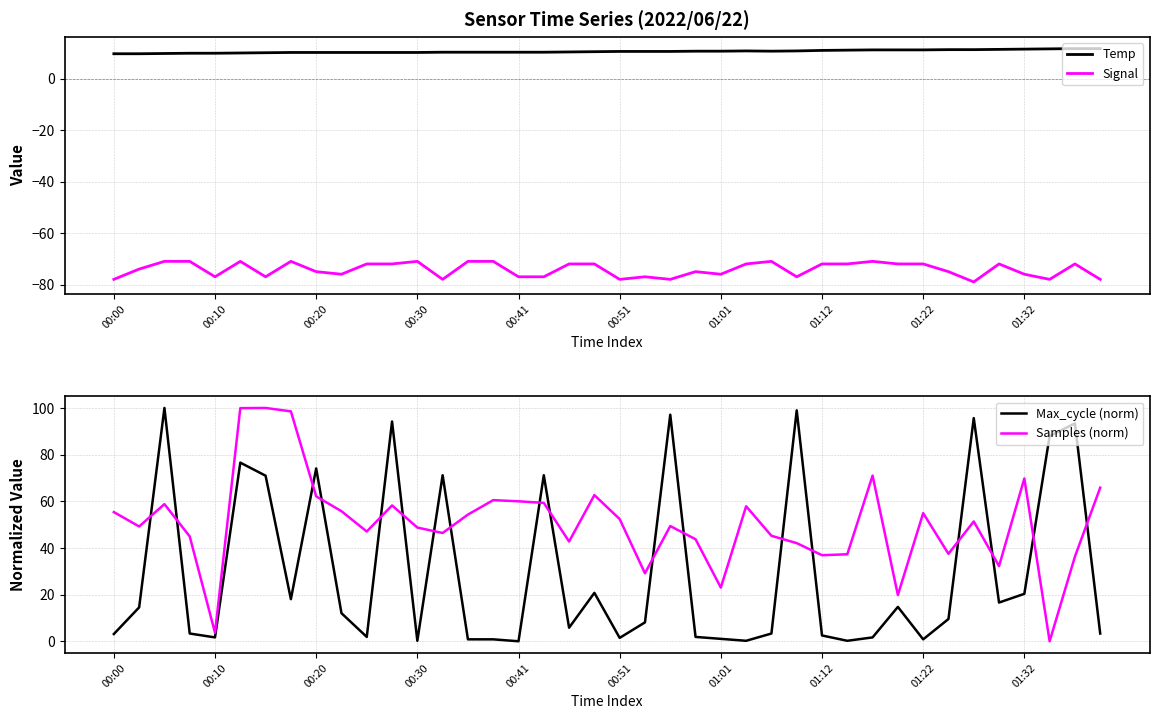

True or false: Signal and Temp cross at least once.

False